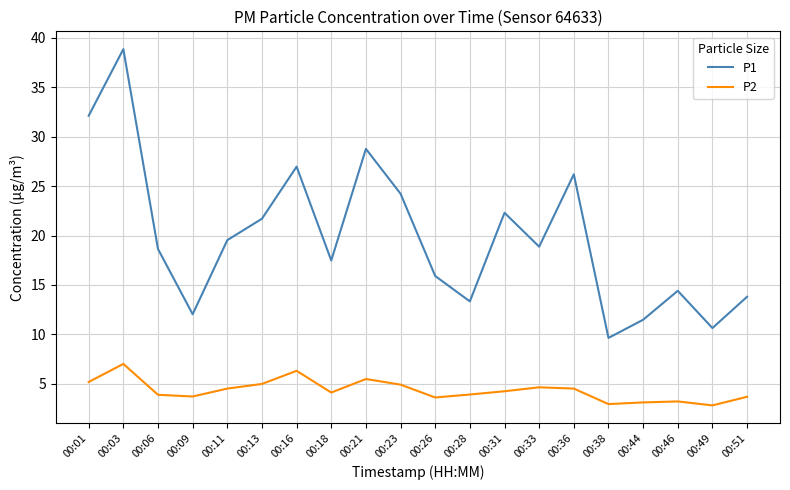

Which series has the widest spread of values?

P1